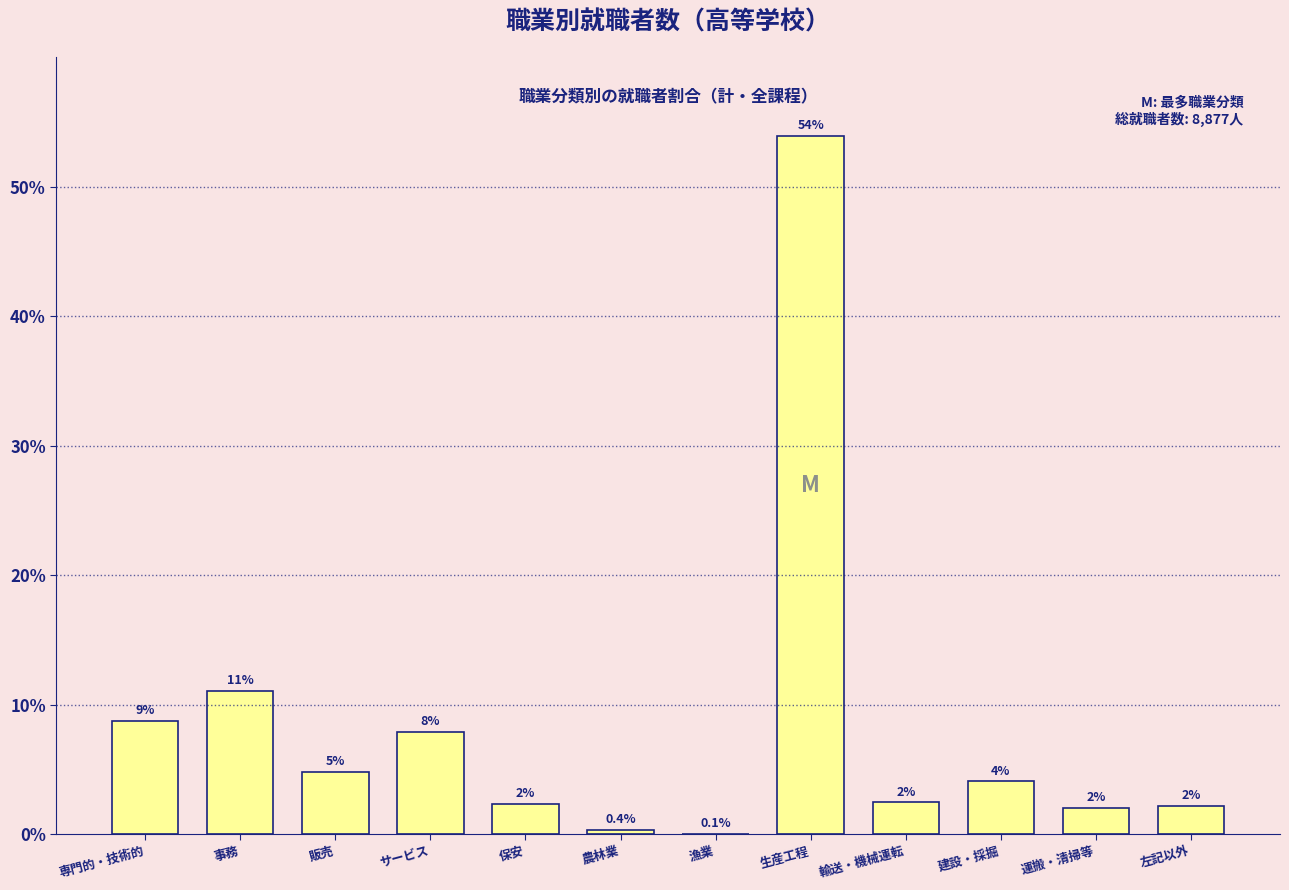

At which label is the value closest to 26?

事務